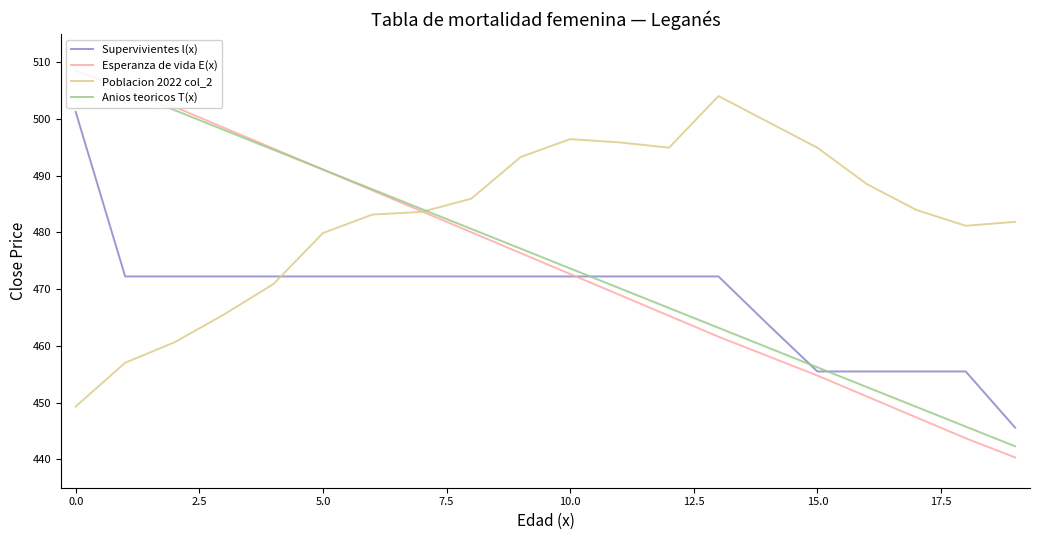

What is the value of the Esperanza de vida E(x) point at the 11th from the left?

472.7